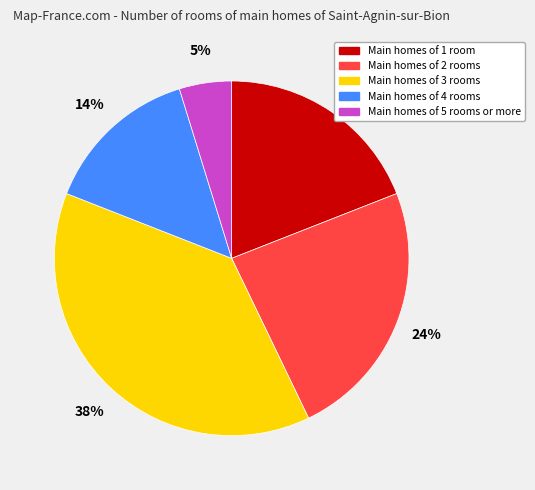

Is there any slice that represents more than half of the pie?

No